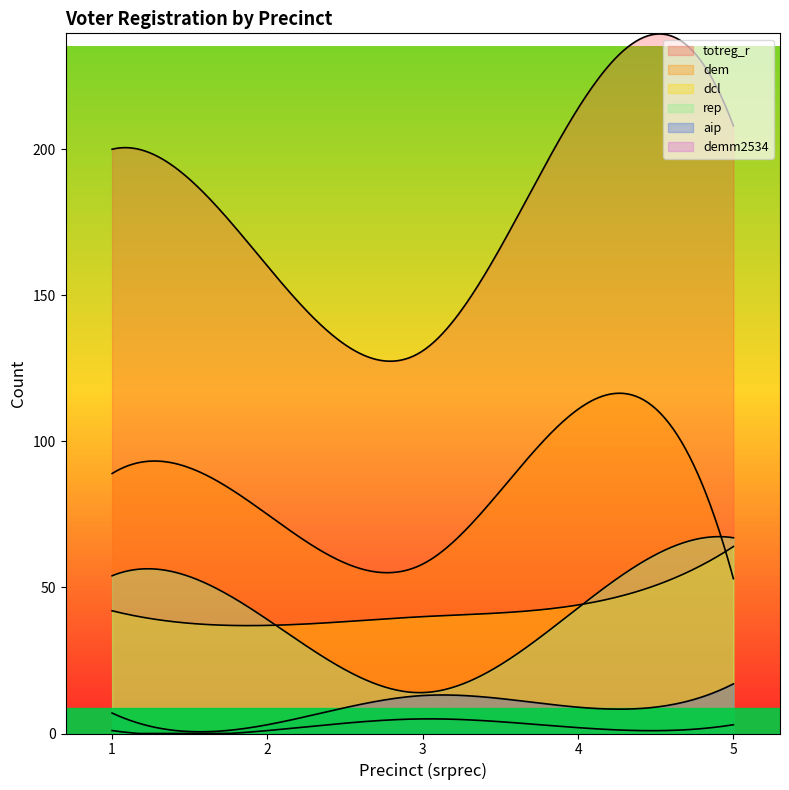

Reading left to right, extract all data points from this chart.

totreg_r: 1=200	2=160	3=131	4=214	5=208
dem: 1=89	2=75	3=58	4=111	5=53
rep: 1=54	2=39	3=14	4=43	5=67
aip: 1=7	2=3	3=13	4=9	5=17
dcl: 1=42	2=37	3=40	4=44	5=64
demm2534: 1=1	2=1	3=5	4=2	5=3